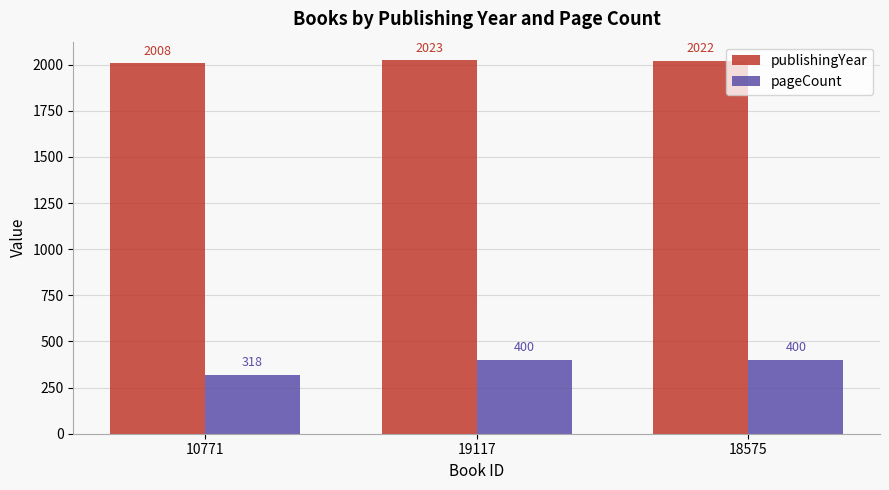

The publishingYear series shows 1278 at 19117. True or false?

False